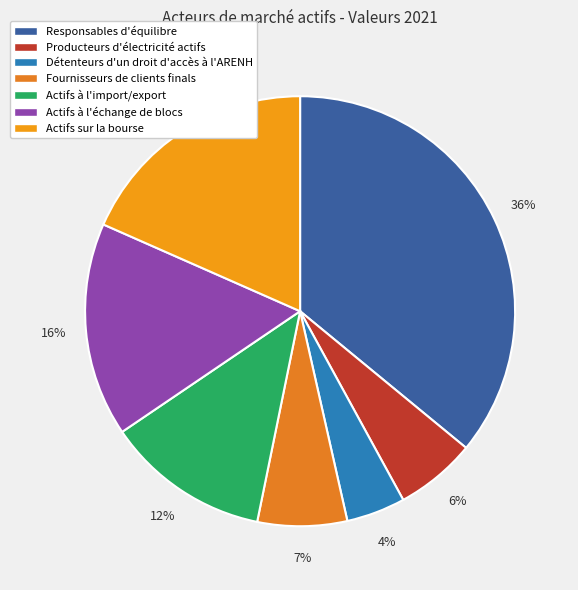

Is there a majority slice in this chart?

No